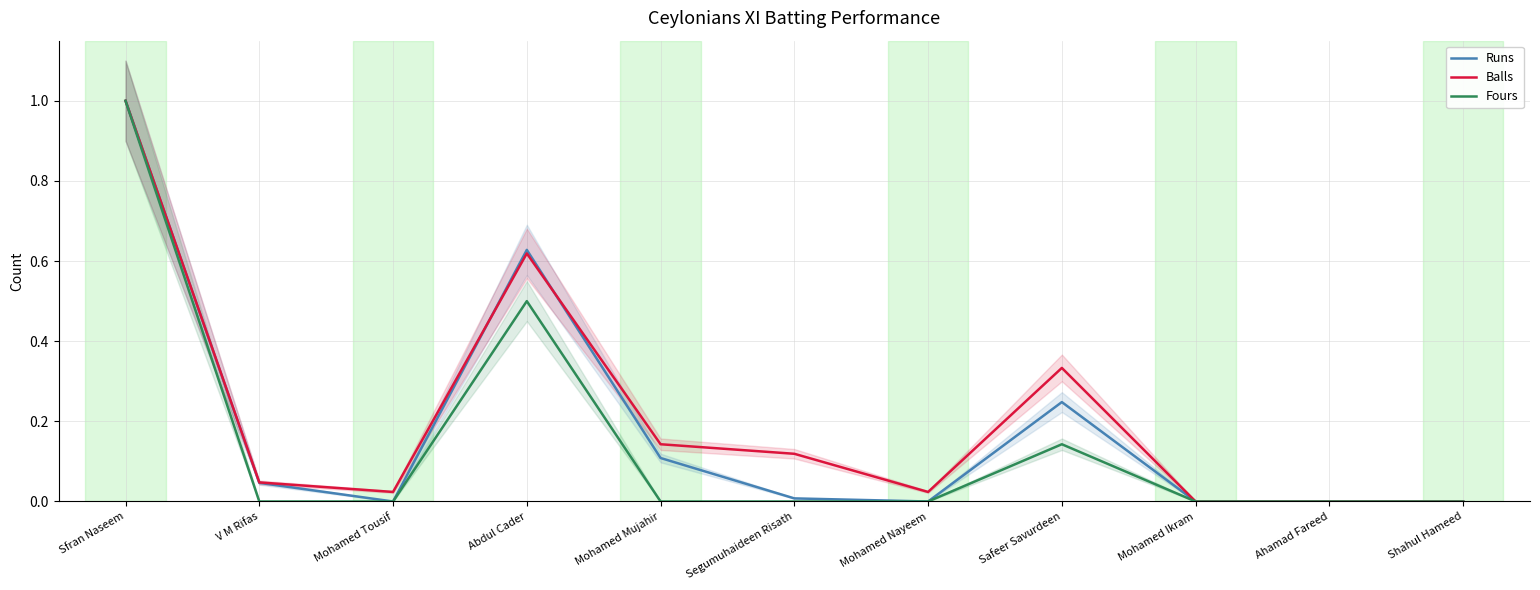

True or false: Balls and Fours intersect in this chart.

False